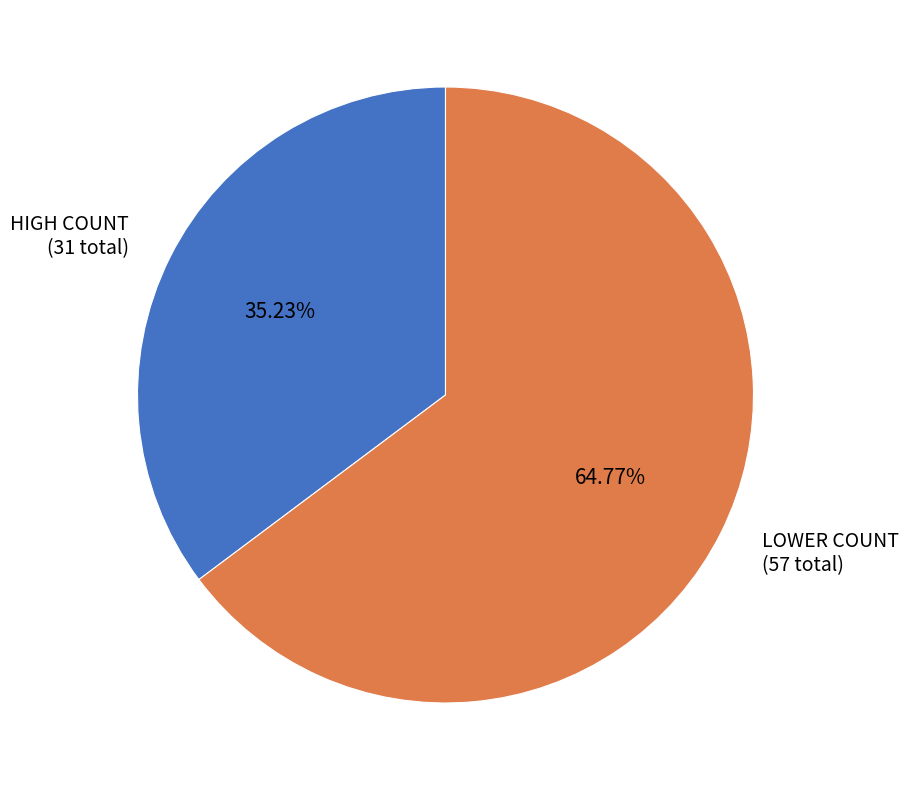

Combined, do LOWER COUNT (57 total) and HIGH COUNT (31 total) account for over 50%?

Yes